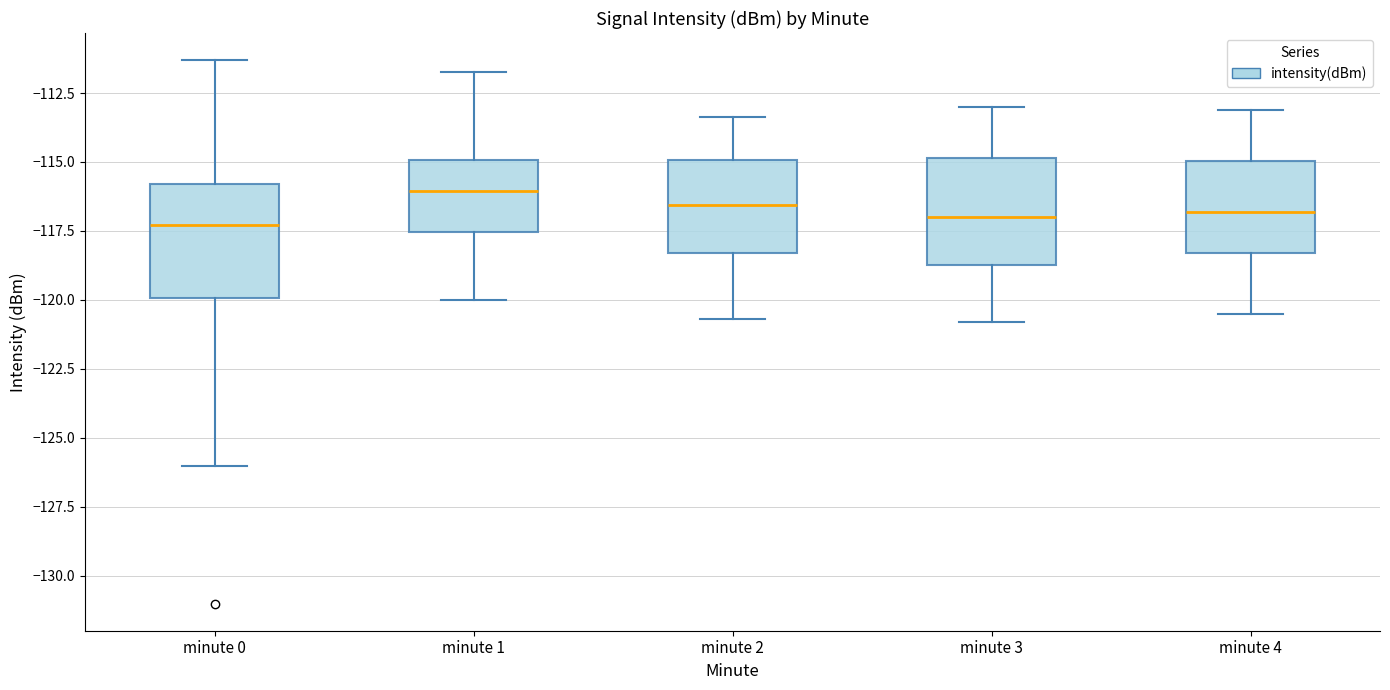

Reading left to right, transcribe this box plot: for each box, give where its median line is, the range the box spans, and where its two whiskers end, as read against the y-axis. The values are not printed on the chart, so give them approximately, as read against the axis.

minute 0: median -117.5, box -120.0 to -116.0, whiskers -126.0 to -111.5
minute 1: median -116.0, box -117.5 to -115.0, whiskers -120.0 to -112.0
minute 2: median -116.5, box -118.5 to -115.0, whiskers -120.5 to -113.5
minute 3: median -117.0, box -118.5 to -115.0, whiskers -121.0 to -113.0
minute 4: median -117.0, box -118.5 to -115.0, whiskers -120.5 to -113.0